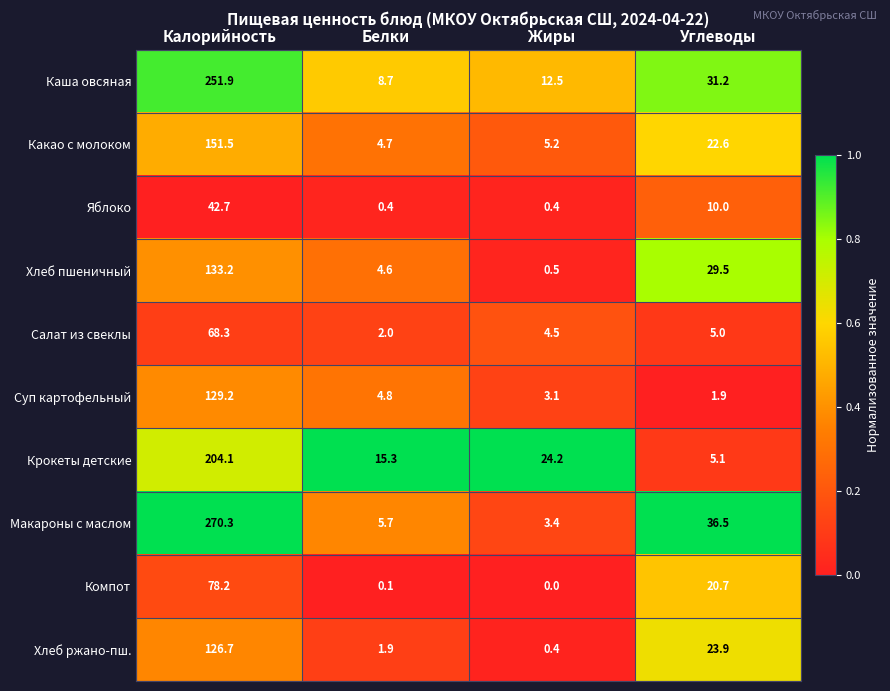

Count the number of data series in this chart.

10